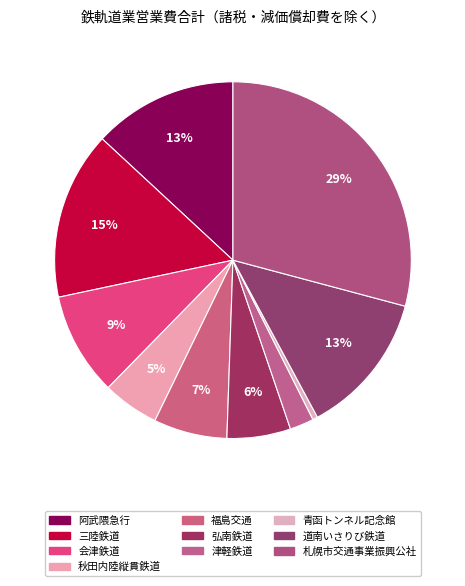

Between 道南いさりび鉄道 and 札幌市交通事業振興公社, which is larger?

札幌市交通事業振興公社